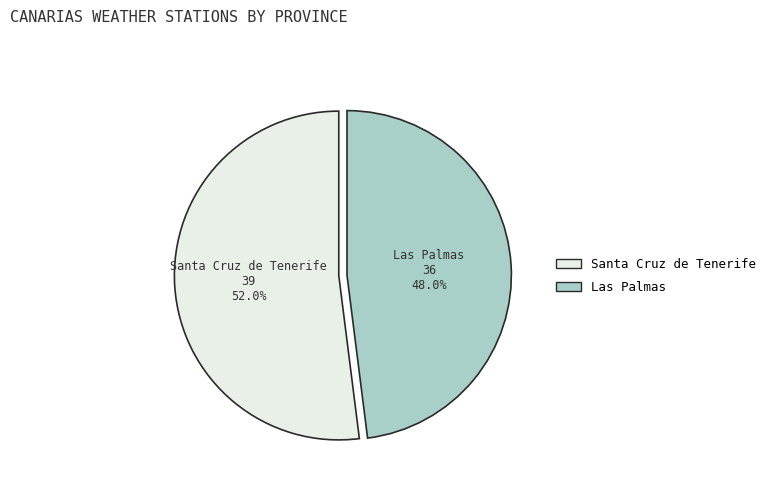

How many segments does this pie chart have?

2